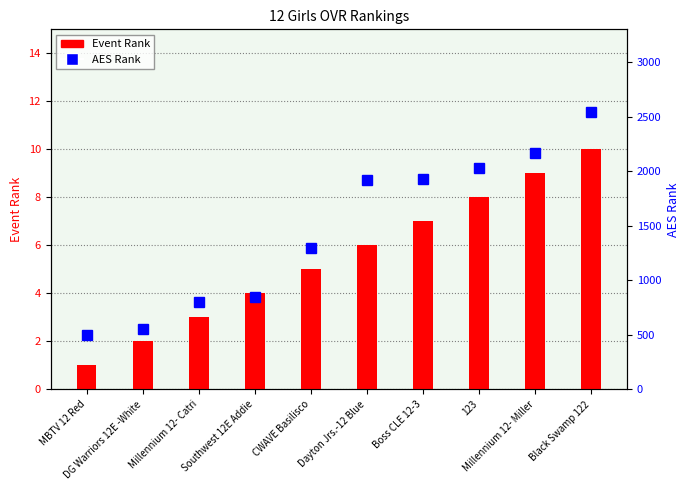

Is it true that Event Rank equals 2 at DG Warriors 12E -White?

True